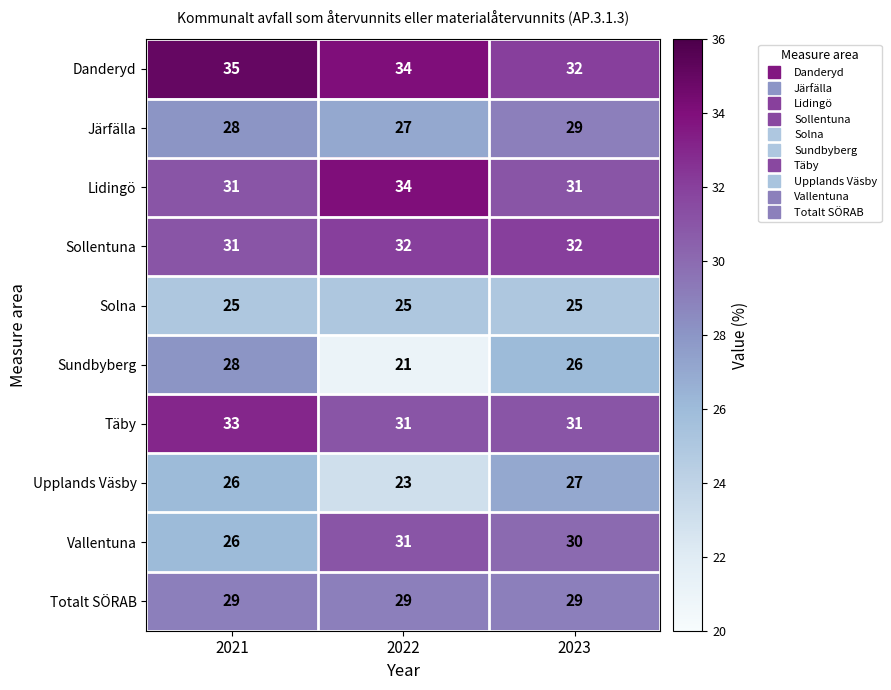

At which category does the chart reach its minimum across all series?

2022